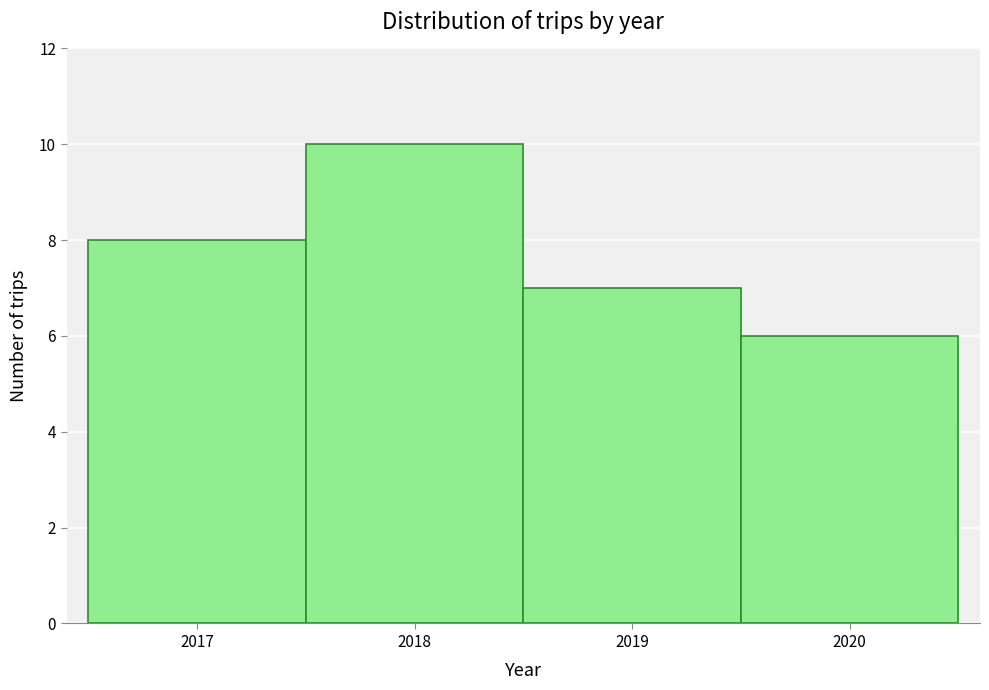

Reading left to right, list every bar in this chart as the range it spans on the x-axis followed by its height. The values are not printed on the chart, so give them approximately, as read against the axis.

2016.5 to 2017.5: 8
2017.5 to 2018.5: 10
2018.5 to 2019.5: 7
2019.5 to 2020.5: 6